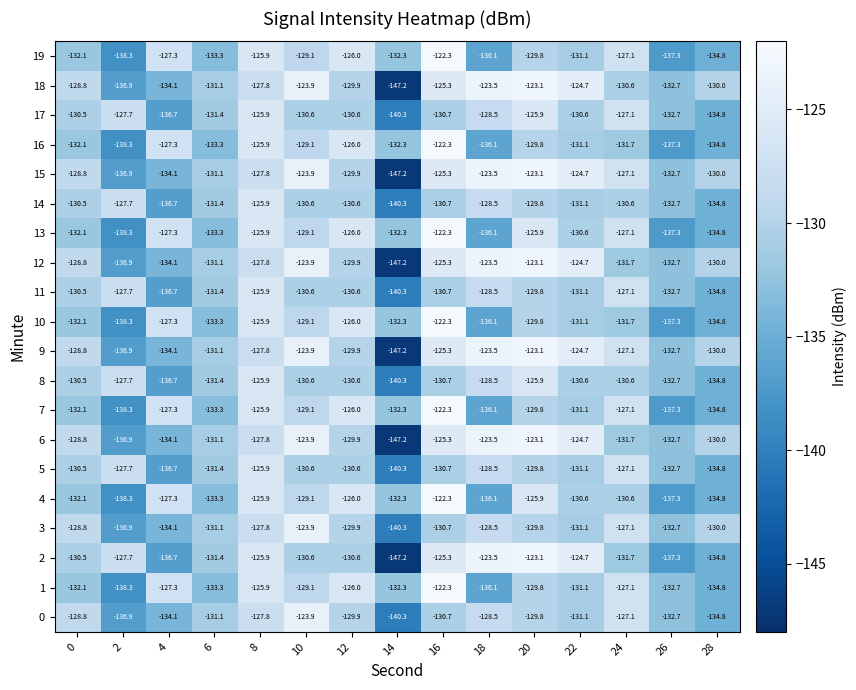

The 5 series shows -89.8 at 22. True or false?

False